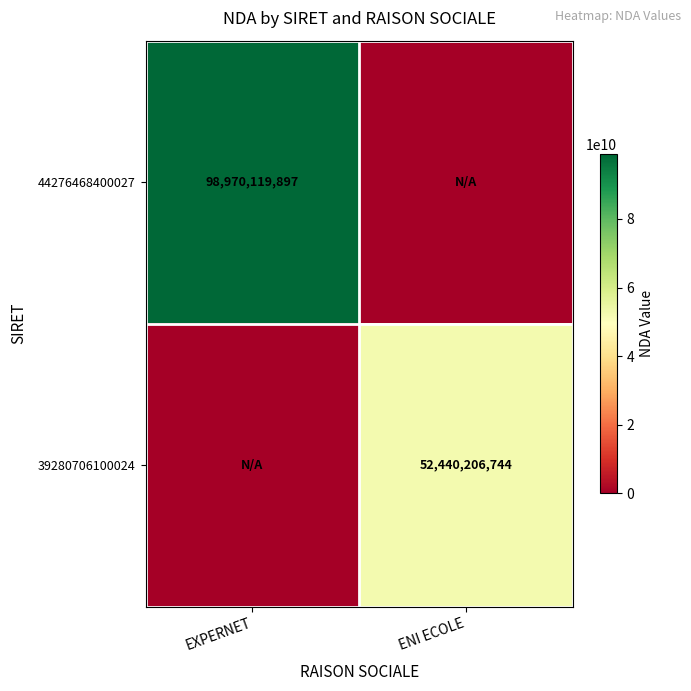

At how many categories does at least one series exceed 22213454218?

2